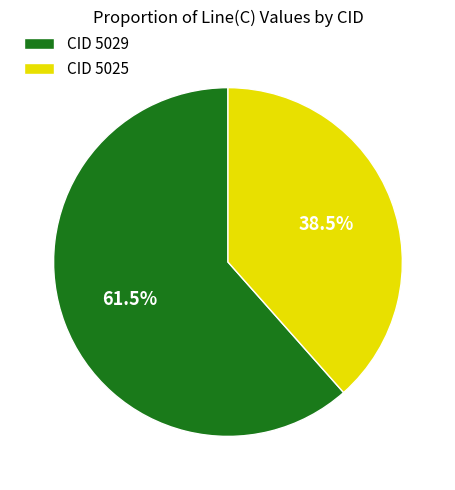

To the nearest percent, what is the average slice percentage?

50%